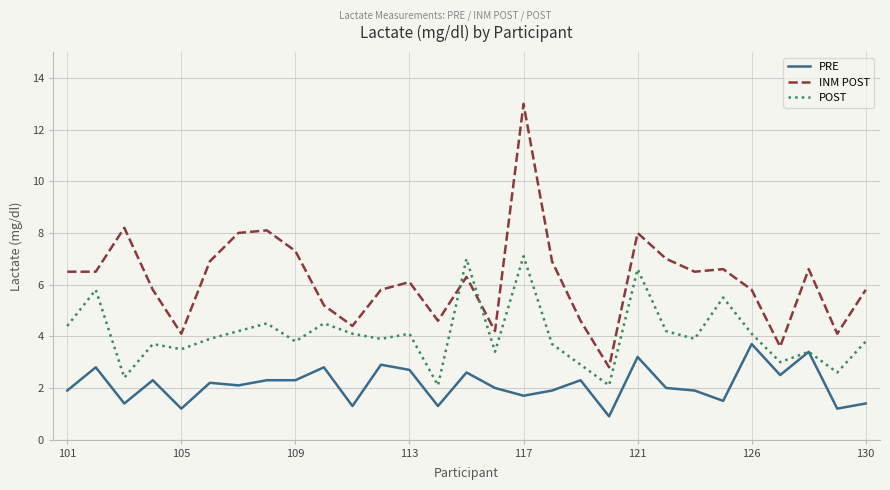

Which series has the widest spread of values?

INM POST